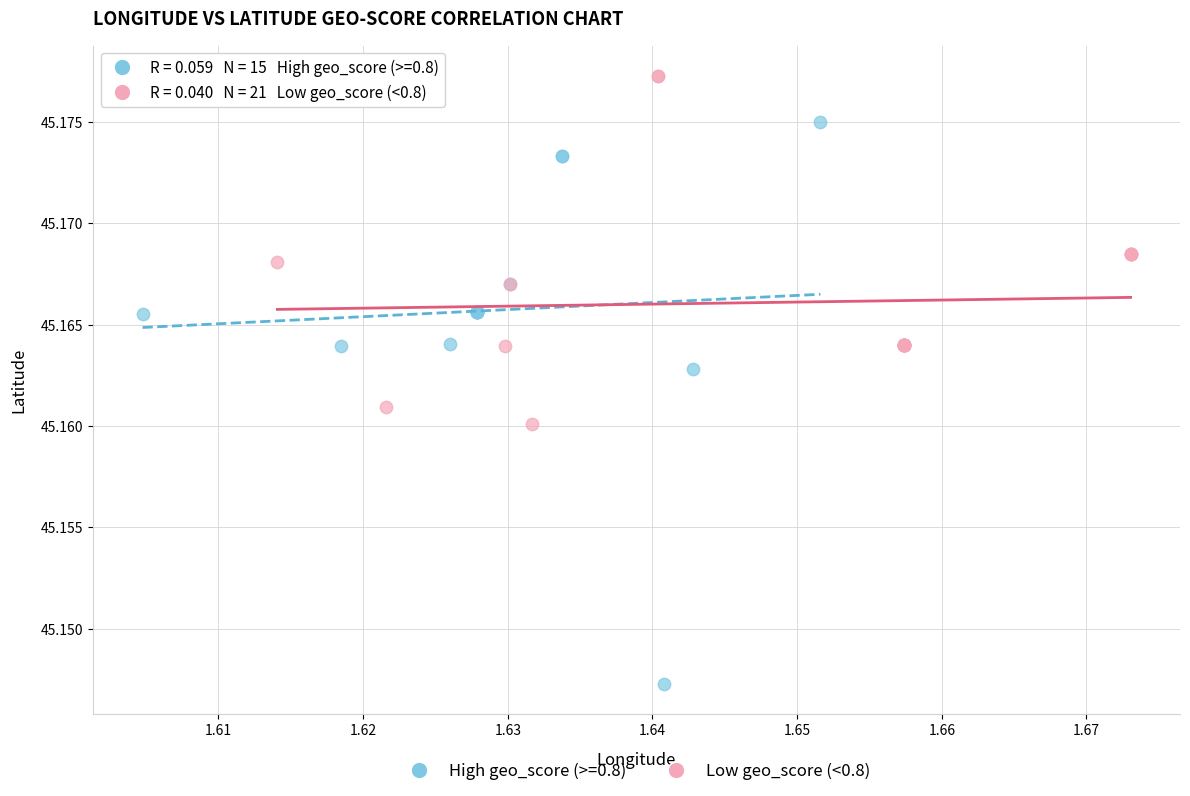

Which series contains the lowest Y value?

High geo_score (>=0.8)